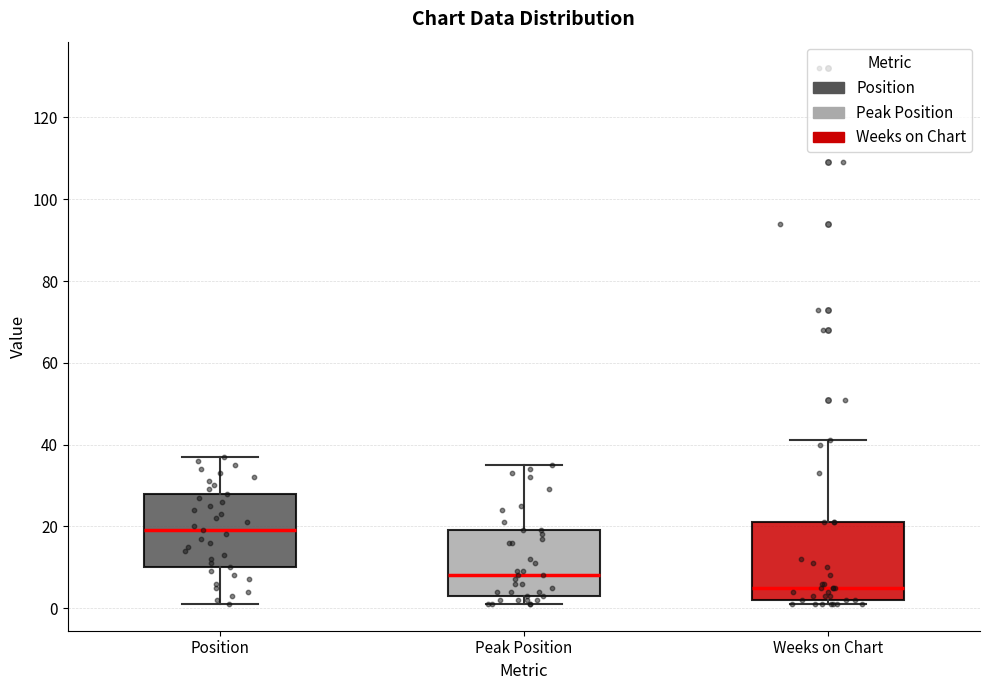

Where does the lower whisker of the box for Position end on the y-axis? The values are not printed on the chart, so give them approximately, as read against the axis.

2